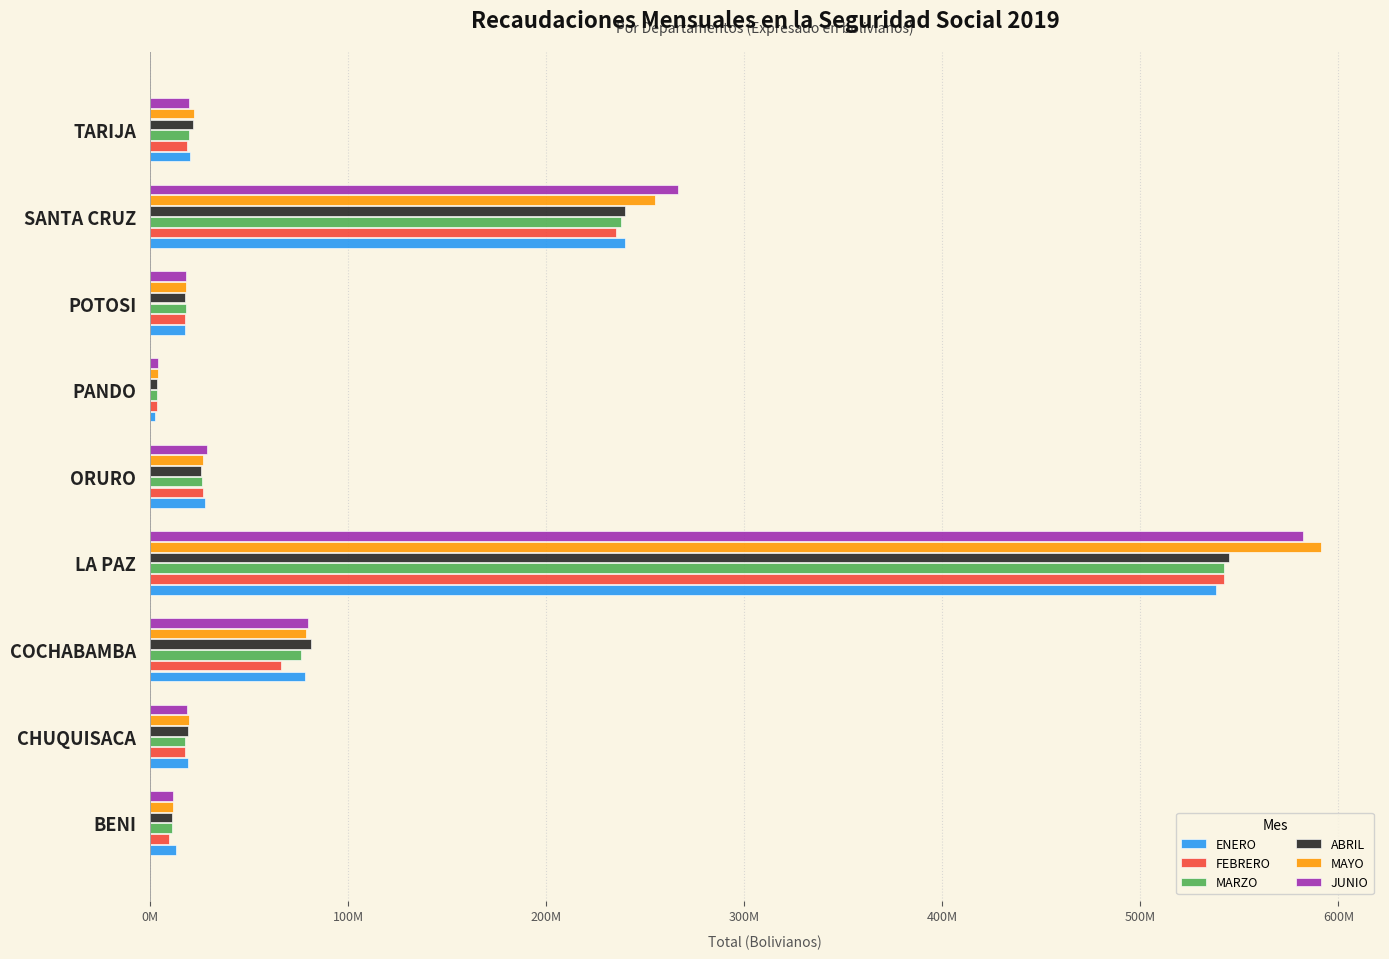

What are all the series names shown in the legend?

ENERO, FEBRERO, MARZO, ABRIL, MAYO, JUNIO